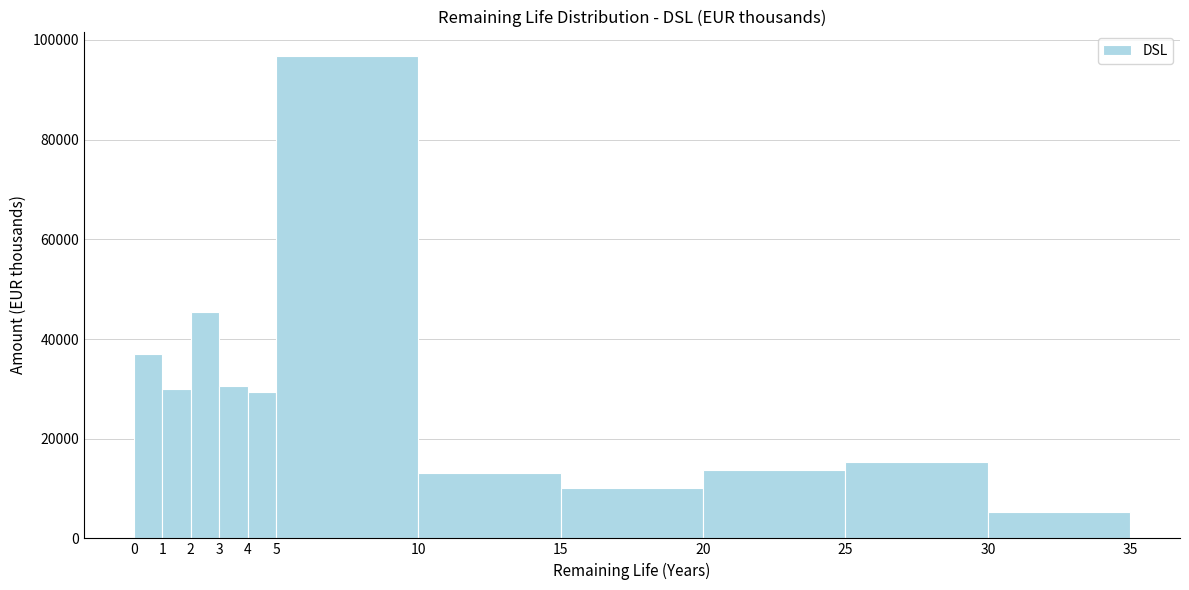

What is the height of the bar covering 15 to 20 on the x-axis? The values are not printed on the chart, so give them approximately, as read against the axis.

10000